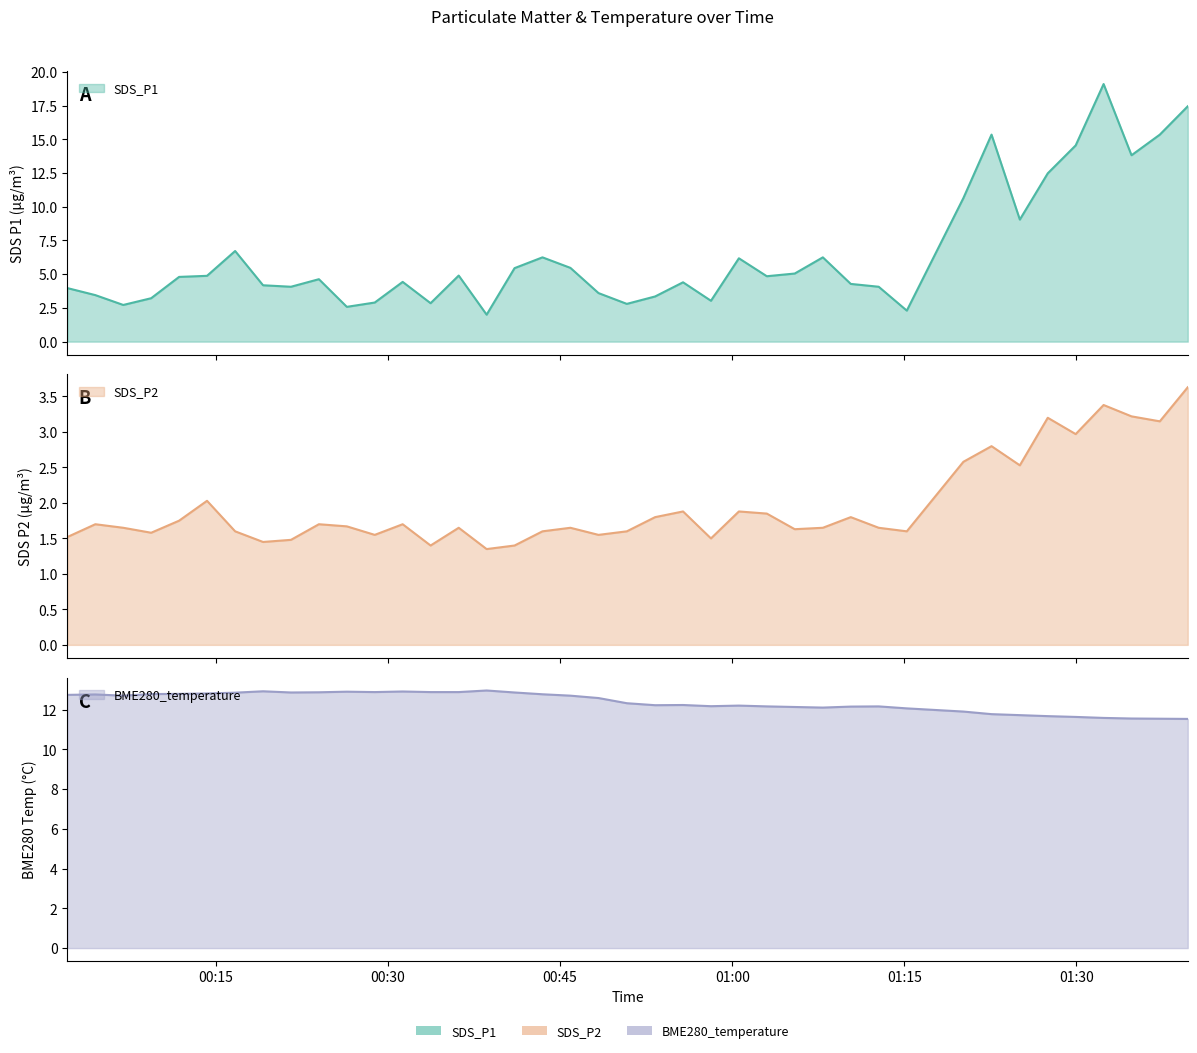

At which label is BME280_temperature closest to 12?

2021/05/21 01:15:13